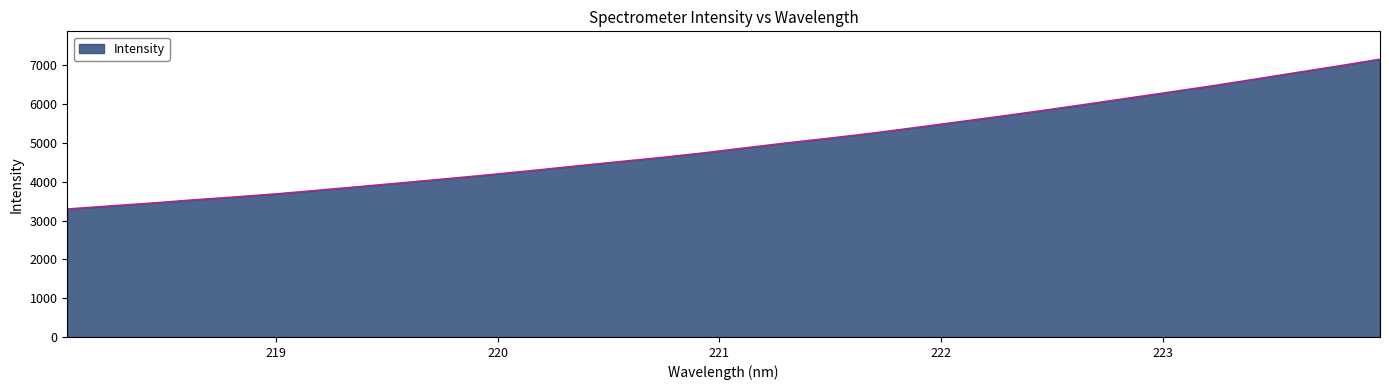

What is the greatest value displayed?

7157.2